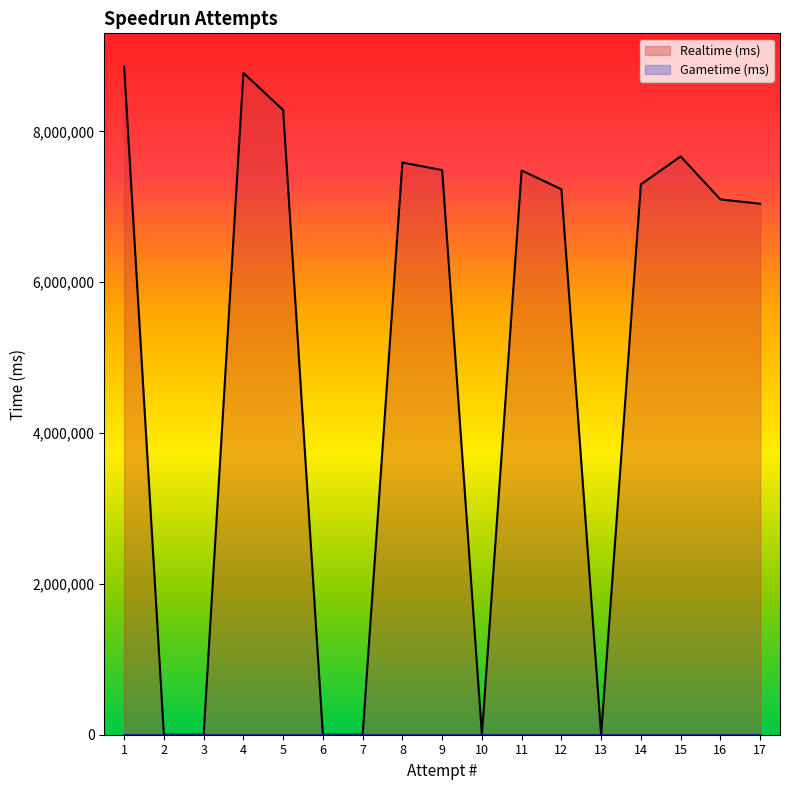

Which category has the lowest value across all series?

2